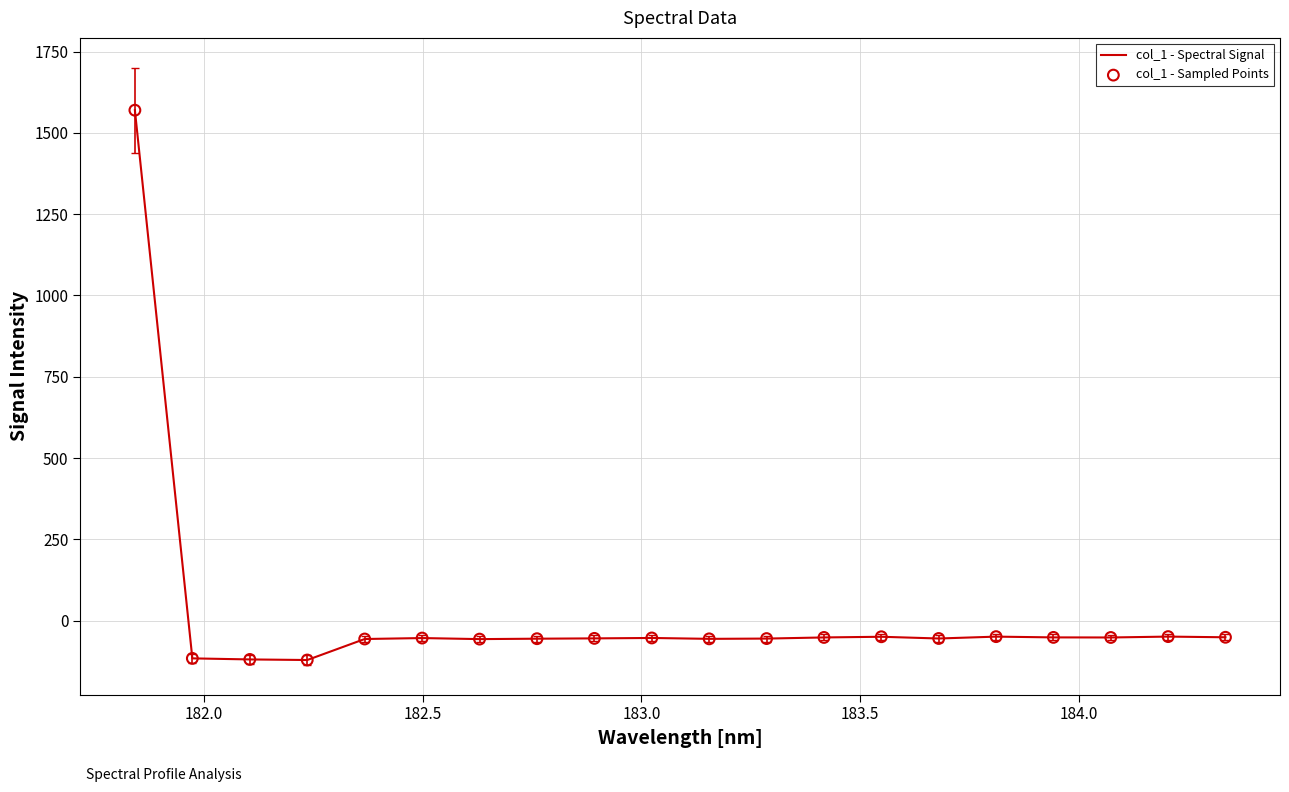

What is the difference between the maximum and minimum values?

1690.6